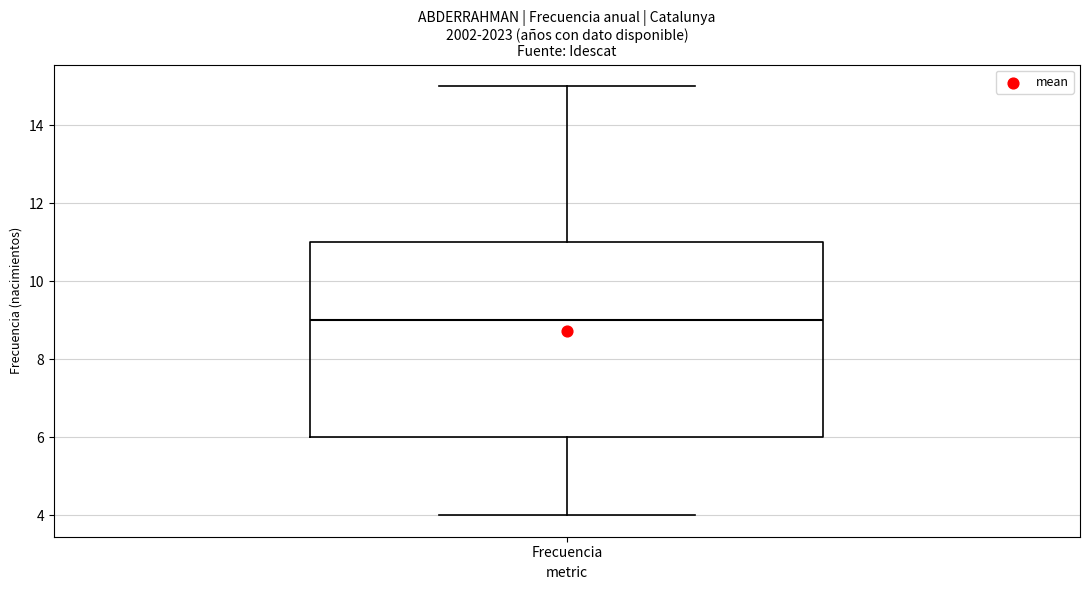

Where is the lower edge of the box for Frecuencia on the y-axis? The values are not printed on the chart, so give them approximately, as read against the axis.

6